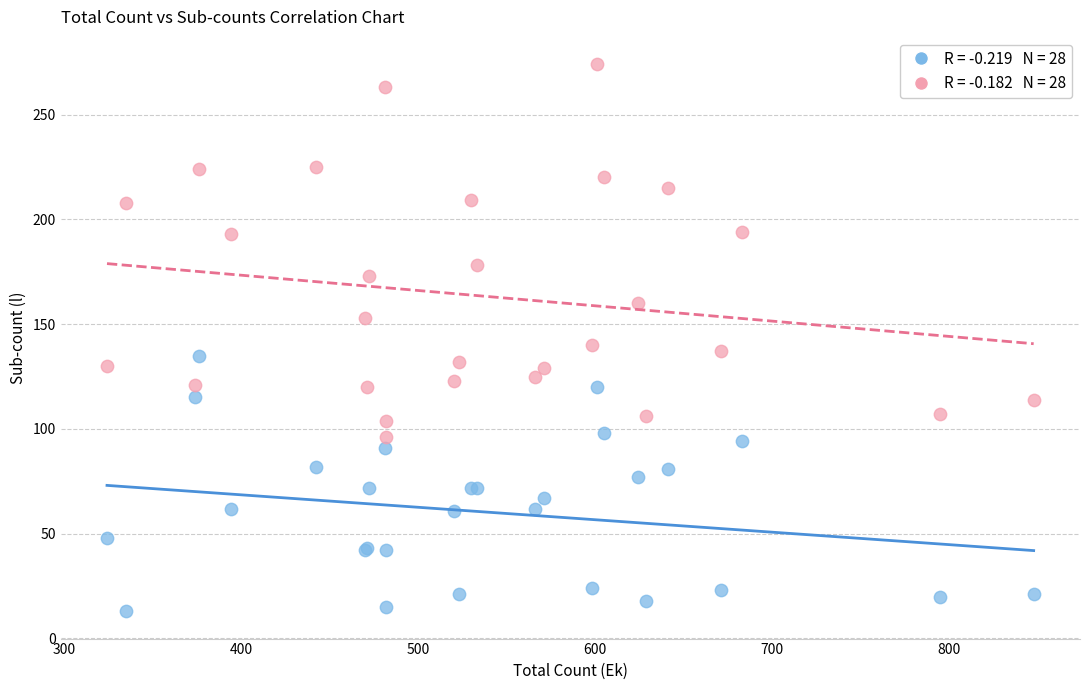

Across all series, what Y value is closest to 143?

140